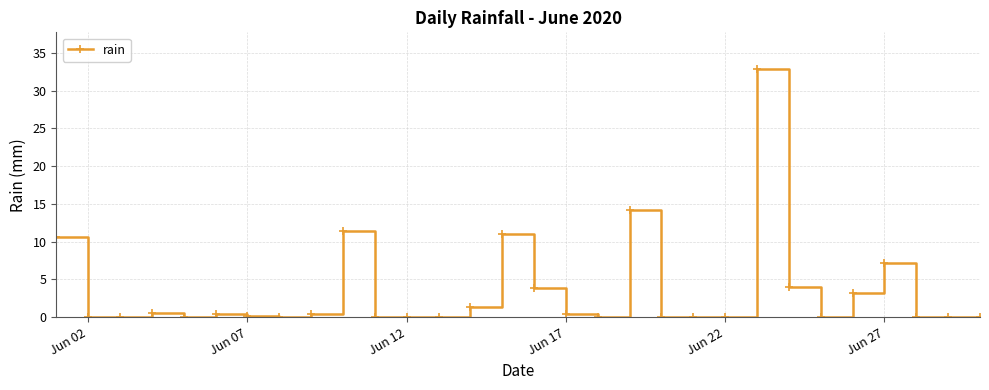

True or false: there are more than 0 points higher than both neighbors.

True